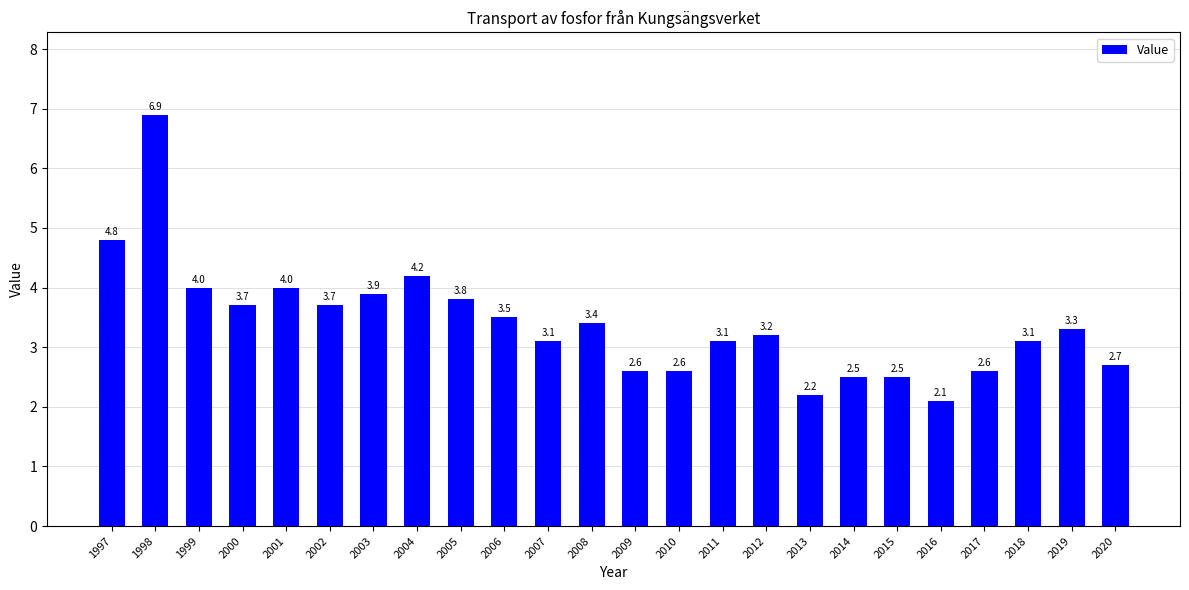

Does the chart contain stacked bars?

No